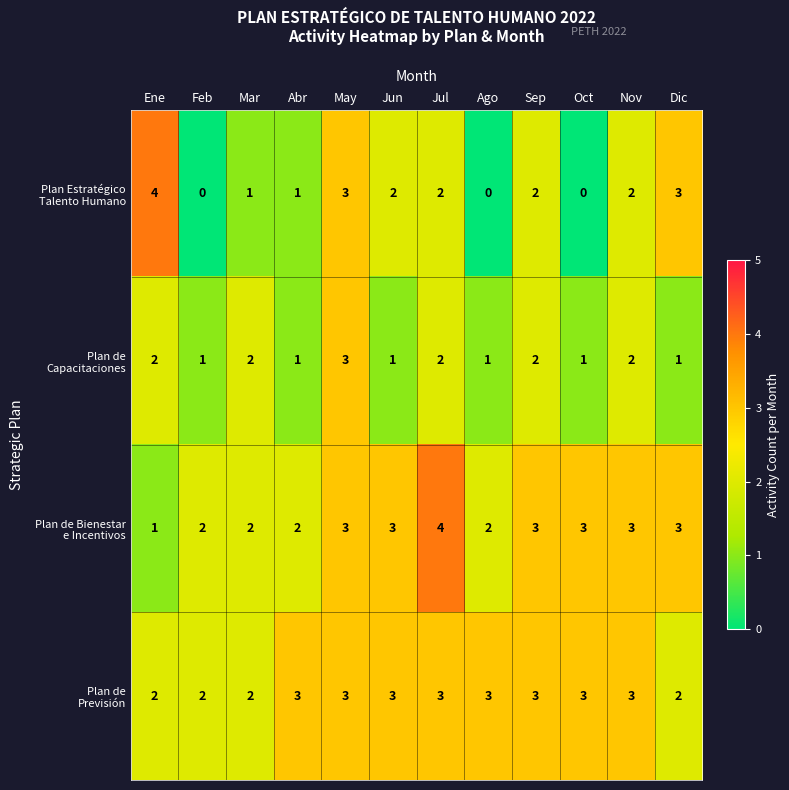

At which category is the sum across all series the highest?

May